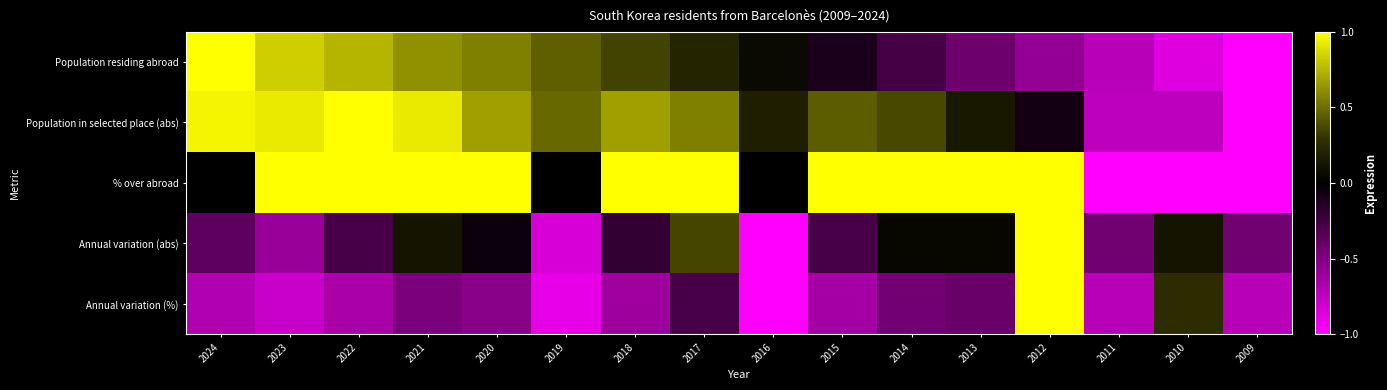

At which category is the sum across all series the highest?

2012